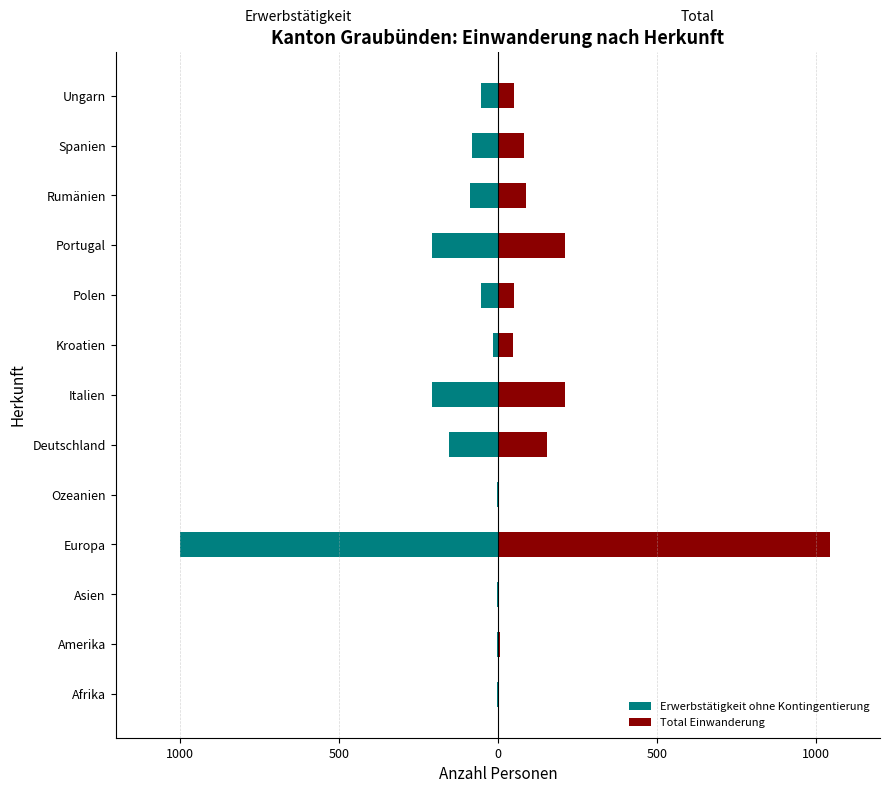

Reading left to right, extract all data points from this chart.

Erwerbstätigkeit ohne Kontingentierung: -2	-4	-4	-1000	-2	-153	-207	-15	-52	-208	-88	-80	-52
Total Einwanderung: 3	6	5	1044	3	153	212	49	52	210	88	81	52